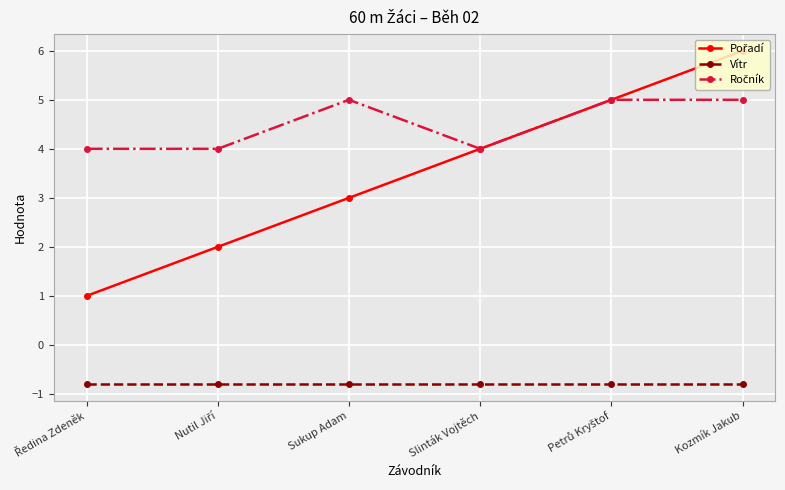

True or false: Vítr has more than 2 interior local peaks.

False